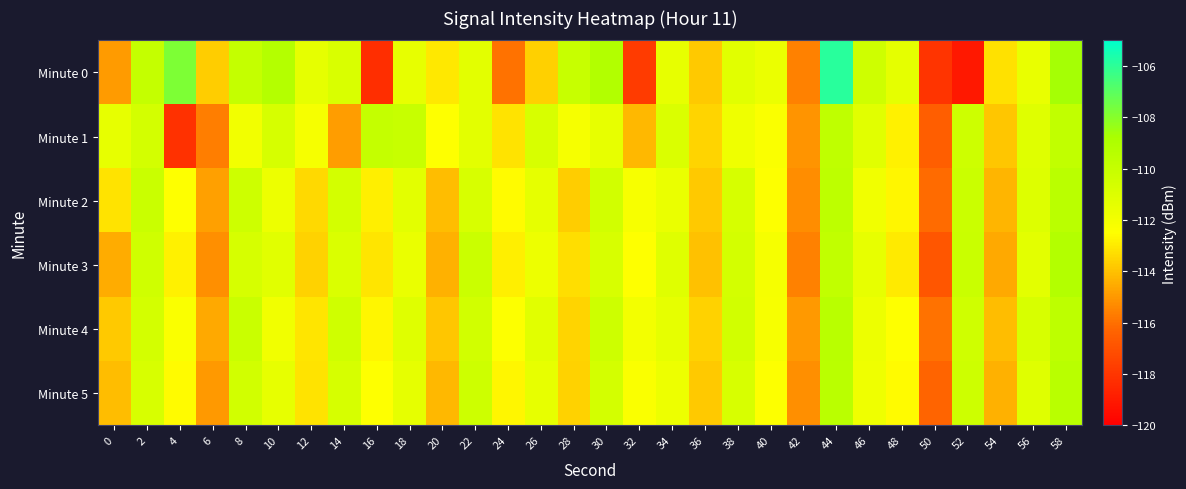

At 32, list the series in order from largest to smallest.

Minute 4, Minute 2, Minute 5, Minute 3, Minute 1, Minute 0